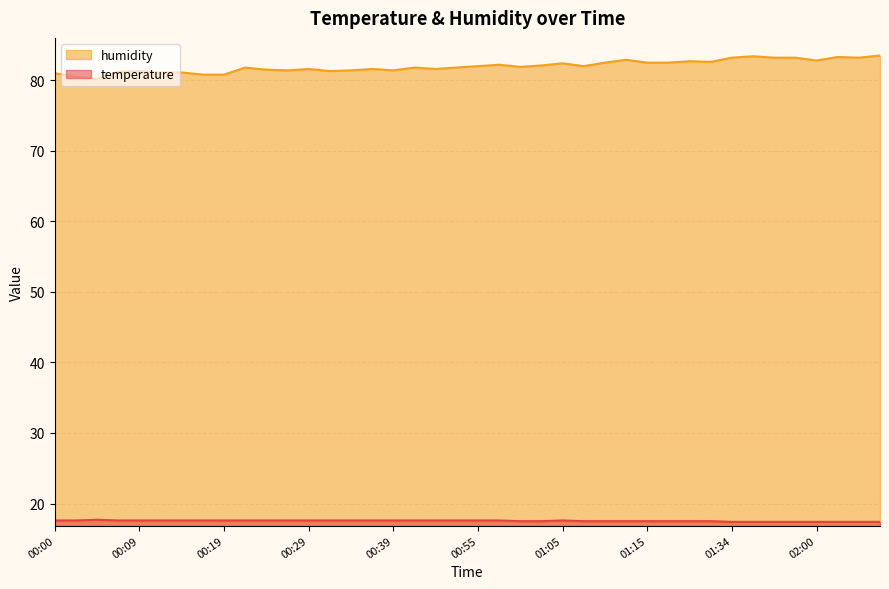

The humidity series shows 124.6 at 02:11. True or false?

False